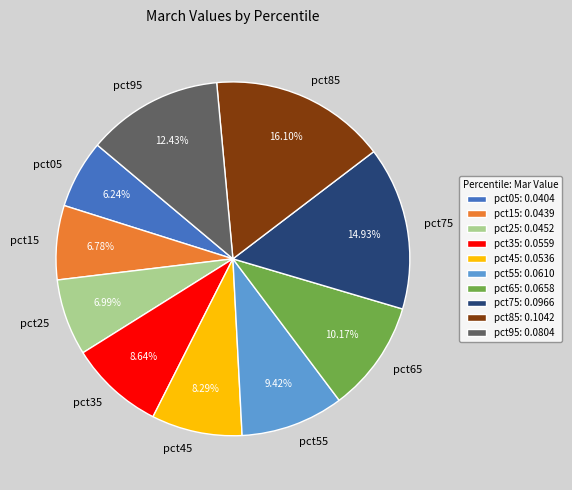

Does any single category account for the majority?

No